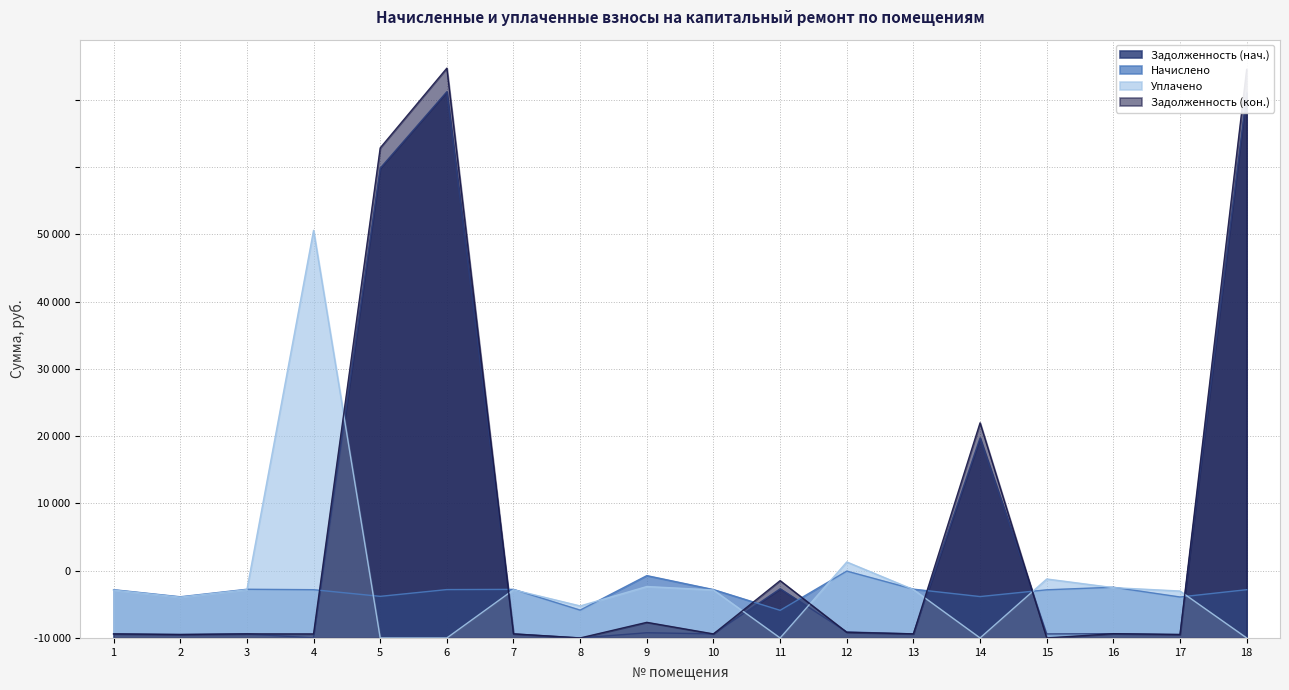

Which category has the lowest value in the Начислено series?

11